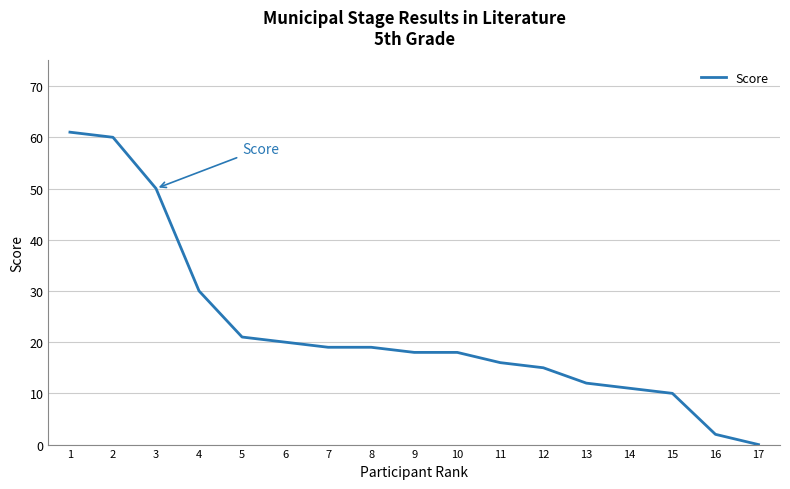

Where does the data first go above 18?

1